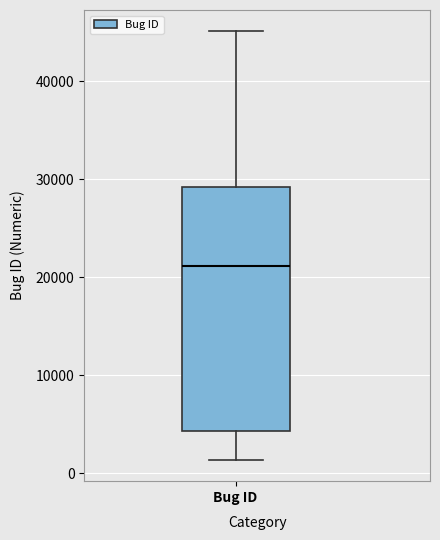

Where does the lower whisker of the box for Bug ID end on the y-axis? The values are not printed on the chart, so give them approximately, as read against the axis.

1000